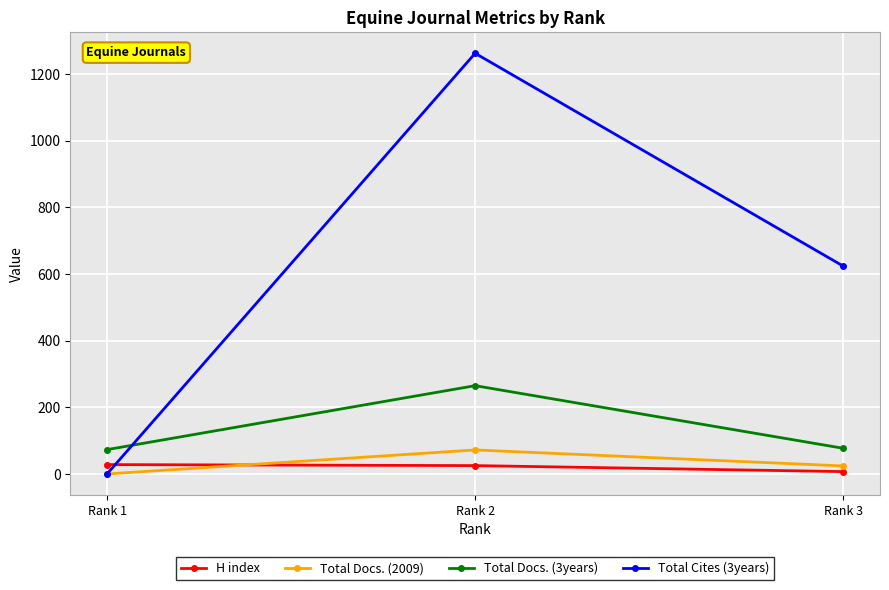

What is the difference between the maximum and minimum values in the Total Docs. (3years) series?

192